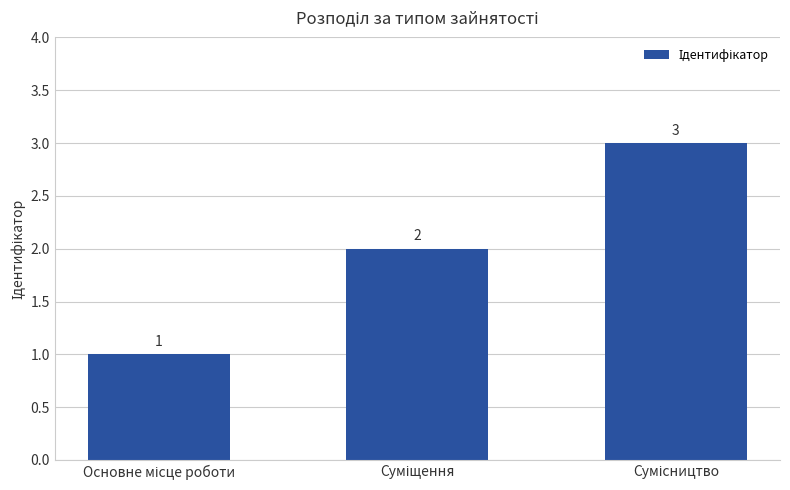

Count the number of data series in this chart.

1